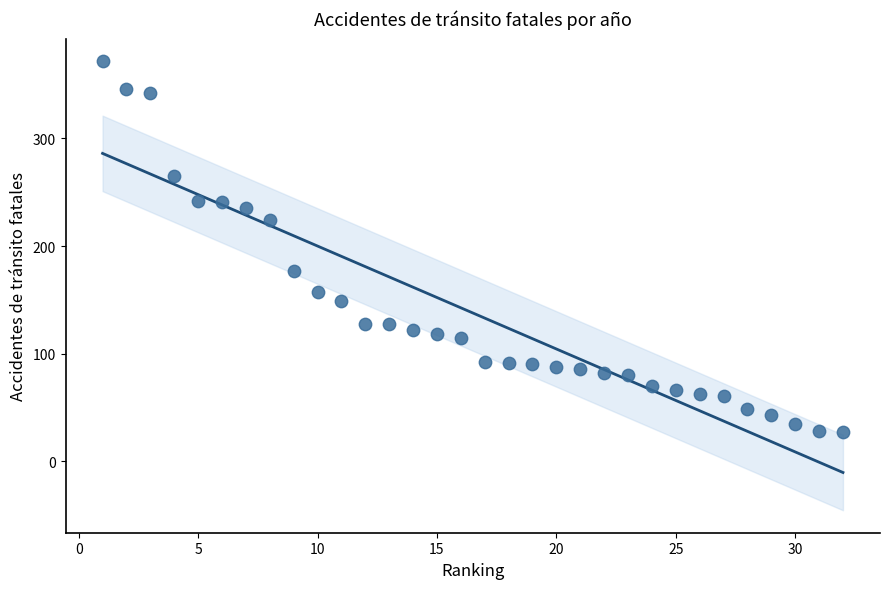

What is the range of Y values (max minus min)?

345